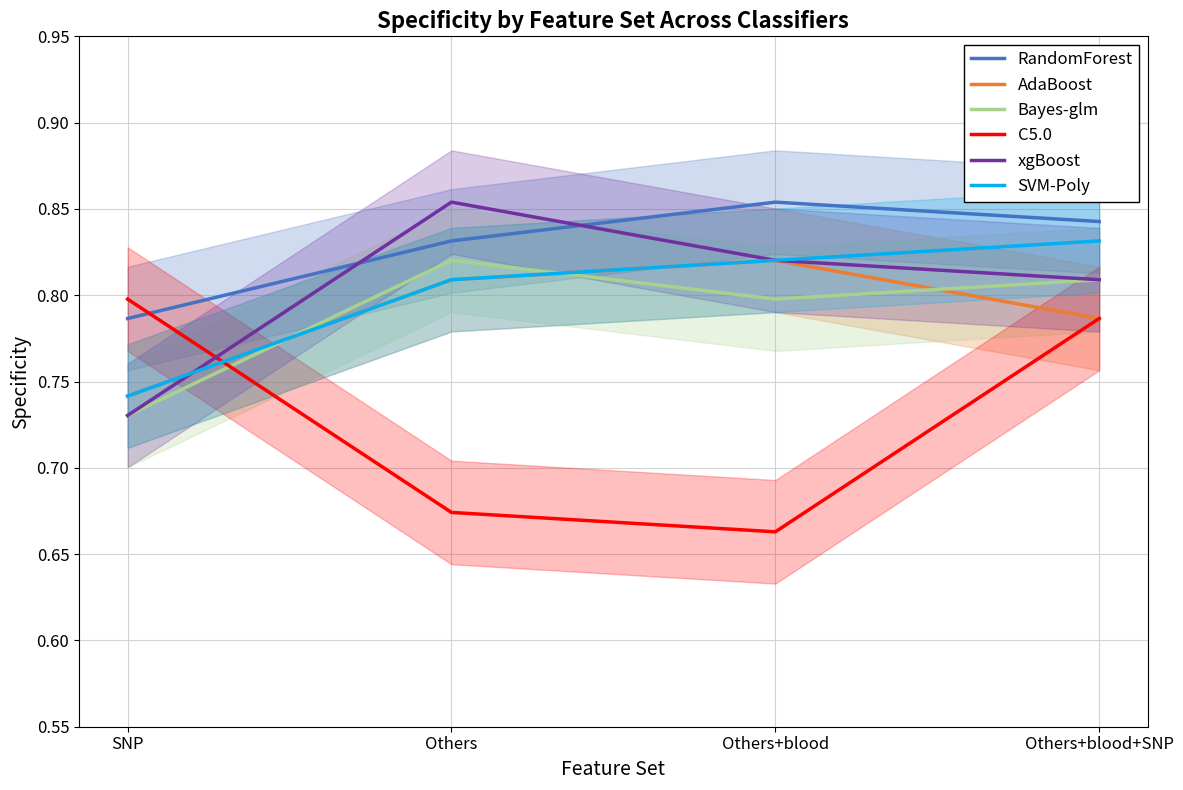

Reading right to left, extract all data points from this chart.

RandomForest: Others+blood+SNP=0.8	Others+blood=0.9	Others=0.8	SNP=0.8
AdaBoost: Others+blood+SNP=0.8	Others+blood=0.8	Others=0.8	SNP=0.7
Bayes-glm: Others+blood+SNP=0.8	Others+blood=0.8	Others=0.8	SNP=0.7
C5.0: Others+blood+SNP=0.8	Others+blood=0.7	Others=0.7	SNP=0.8
xgBoost: Others+blood+SNP=0.8	Others+blood=0.8	Others=0.9	SNP=0.7
SVM-Poly: Others+blood+SNP=0.8	Others+blood=0.8	Others=0.8	SNP=0.7